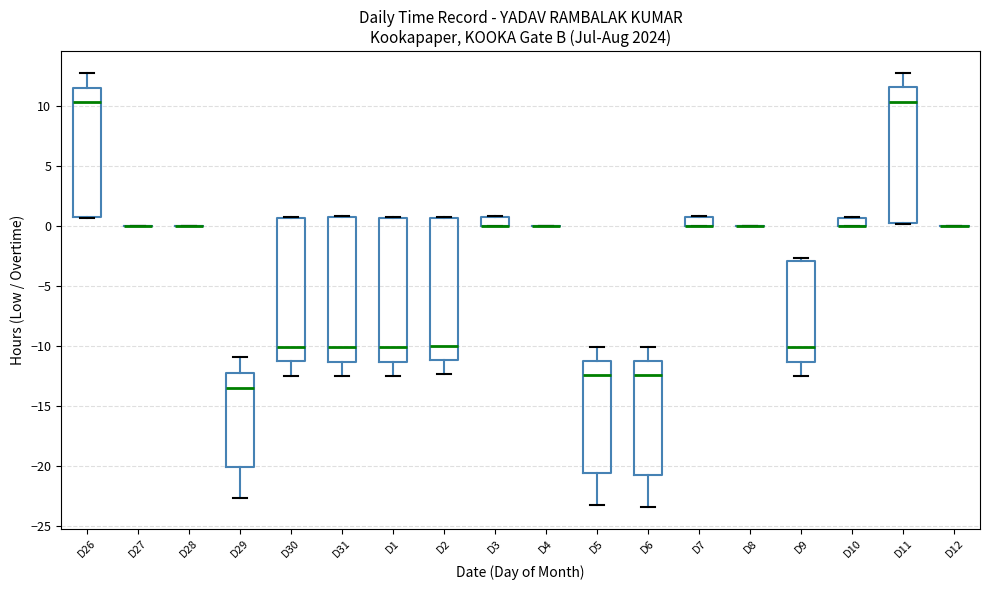

Where is the upper edge of the box for D7 on the y-axis? The values are not printed on the chart, so give them approximately, as read against the axis.

0.5